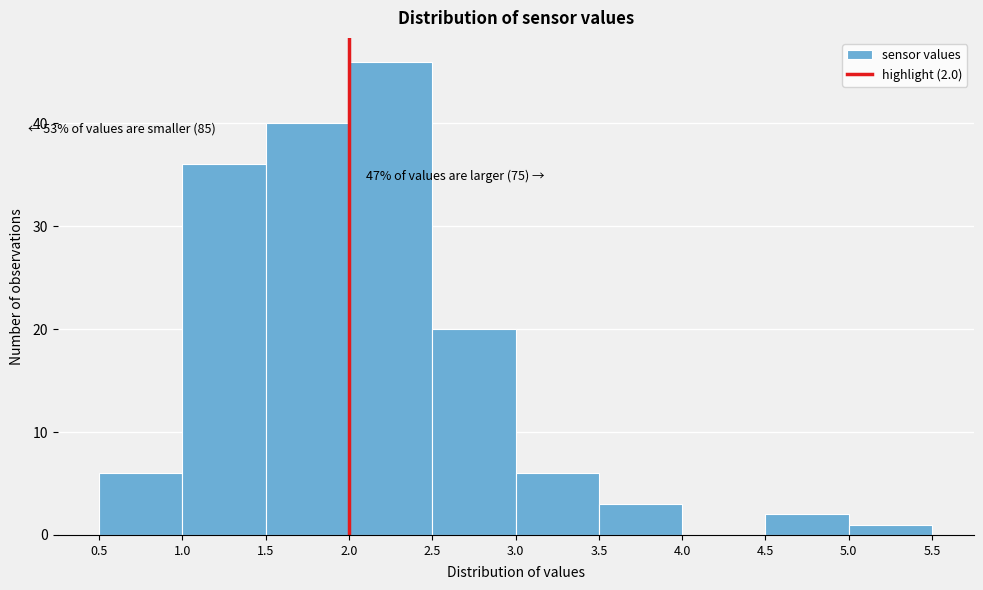

Which range on the x-axis has the tallest bar?

2.0 to 2.5